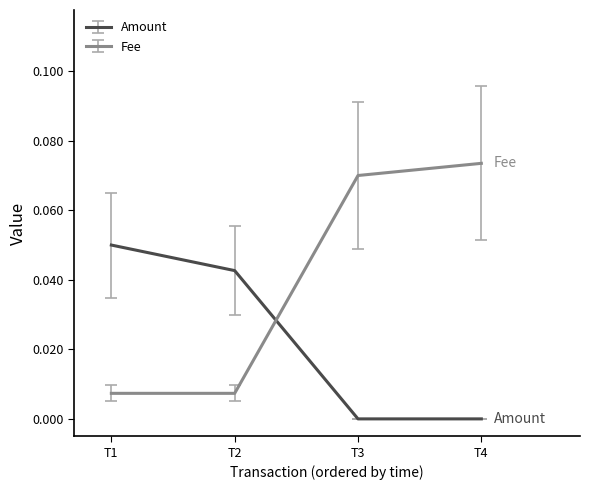

True or false: Fee has more than 2 interior local peaks.

False